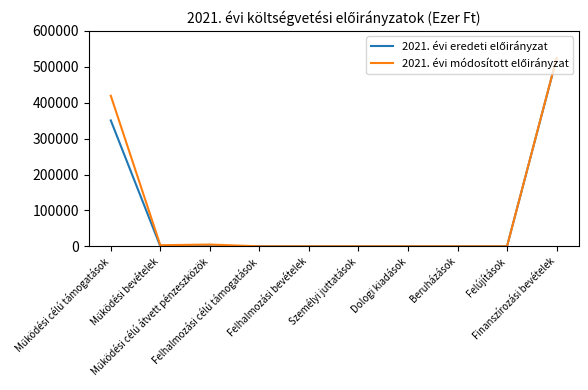

Rank the series at Működési célú átvett pénzeszközök from highest to lowest value.

2021. évi módosított előirányzat, 2021. évi eredeti előirányzat